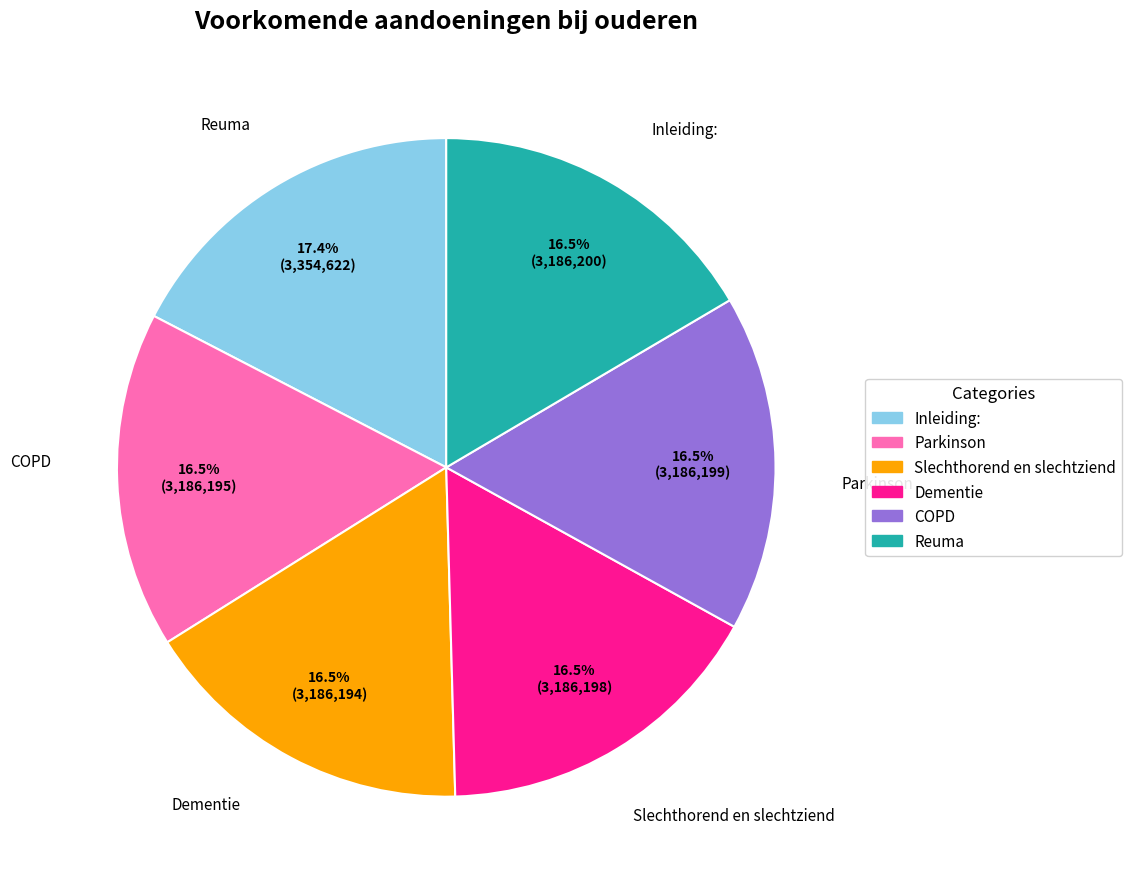

To the nearest percent, what is the difference between the largest and smallest slice percentages?

1%